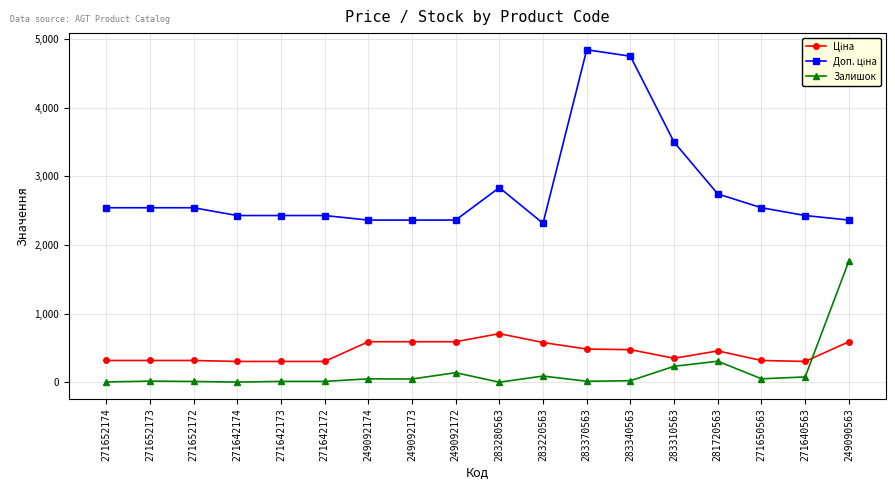

What is the sum of the Залишок values at 271642172 and 271642174?

16.0